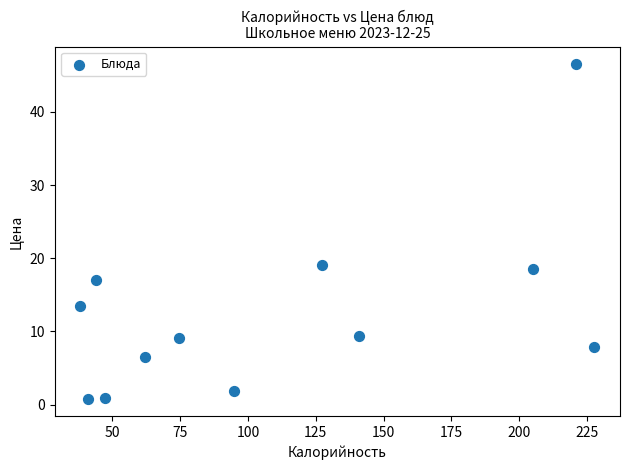

What is the range of Y values (max minus min)?

45.9